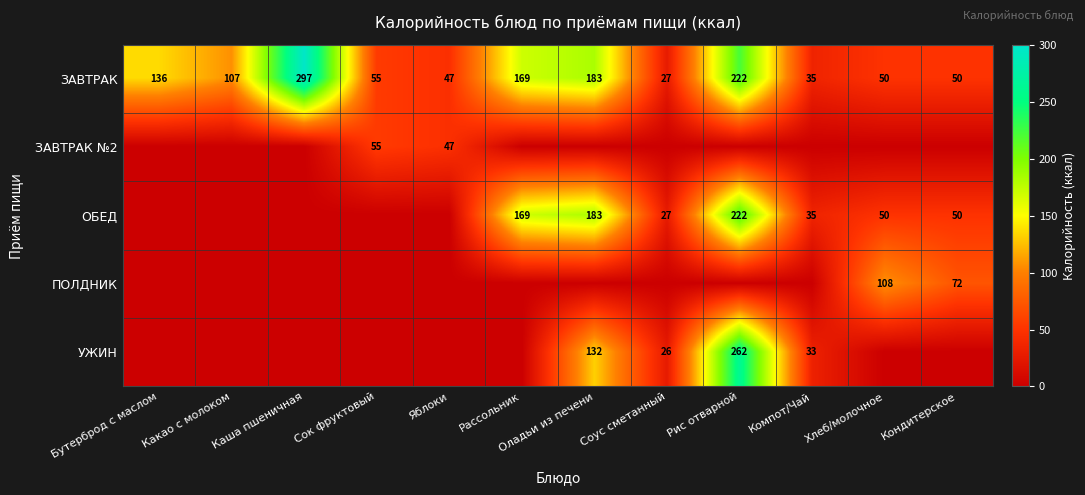

What is the maximum value for ЗАВТРАК?

297